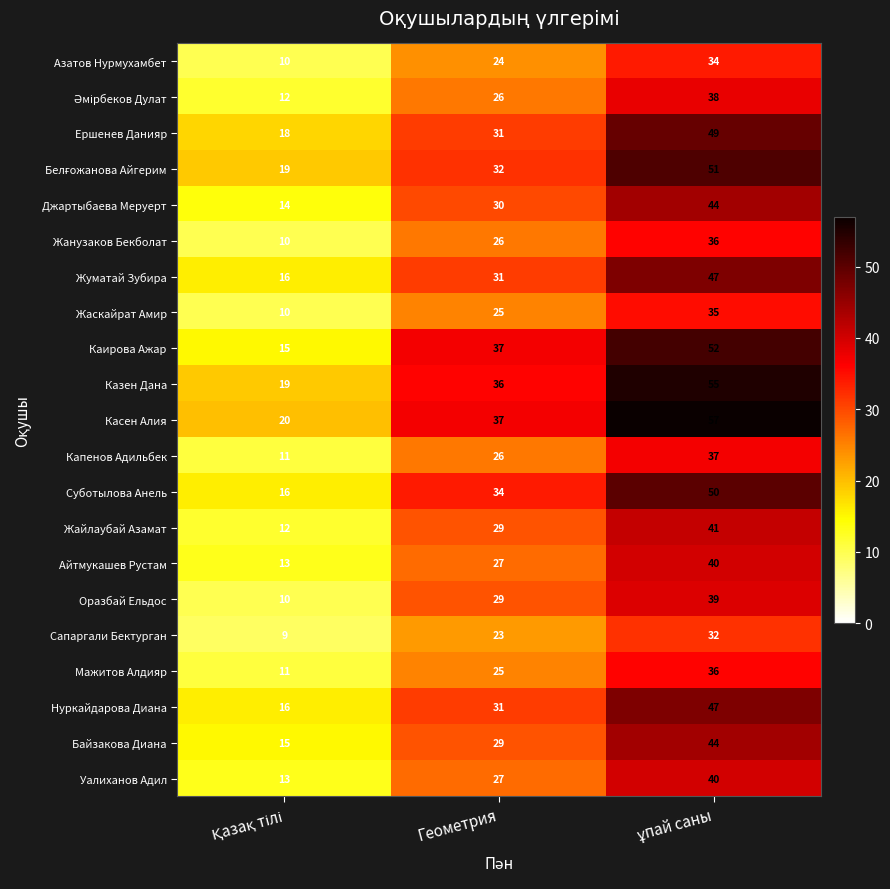

Is it true that Байзакова Диана equals 29 at Геометрия?

True